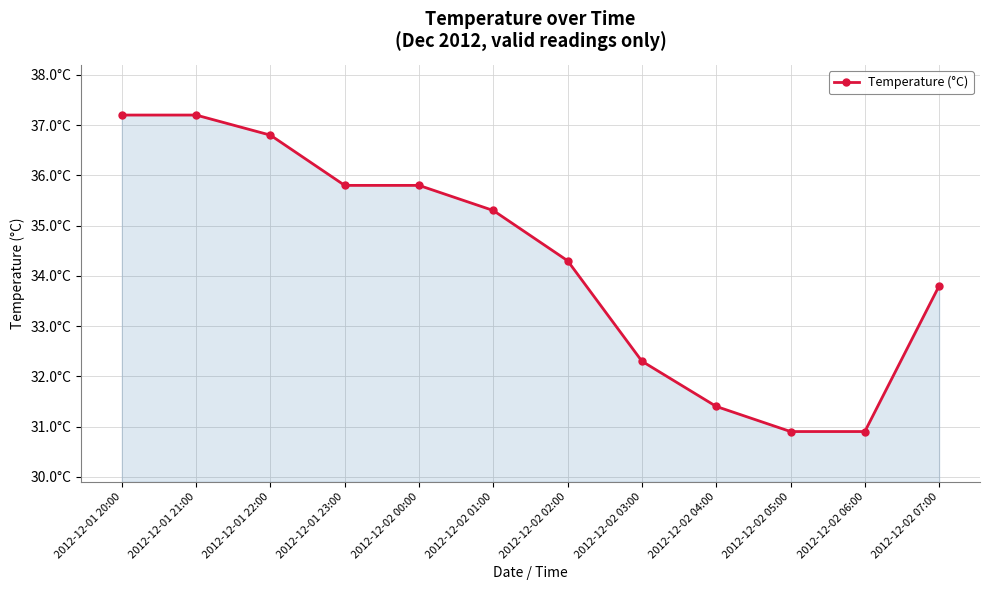

Which has a higher value, 2012-12-02 06:00 or 2012-12-02 00:00?

2012-12-02 00:00